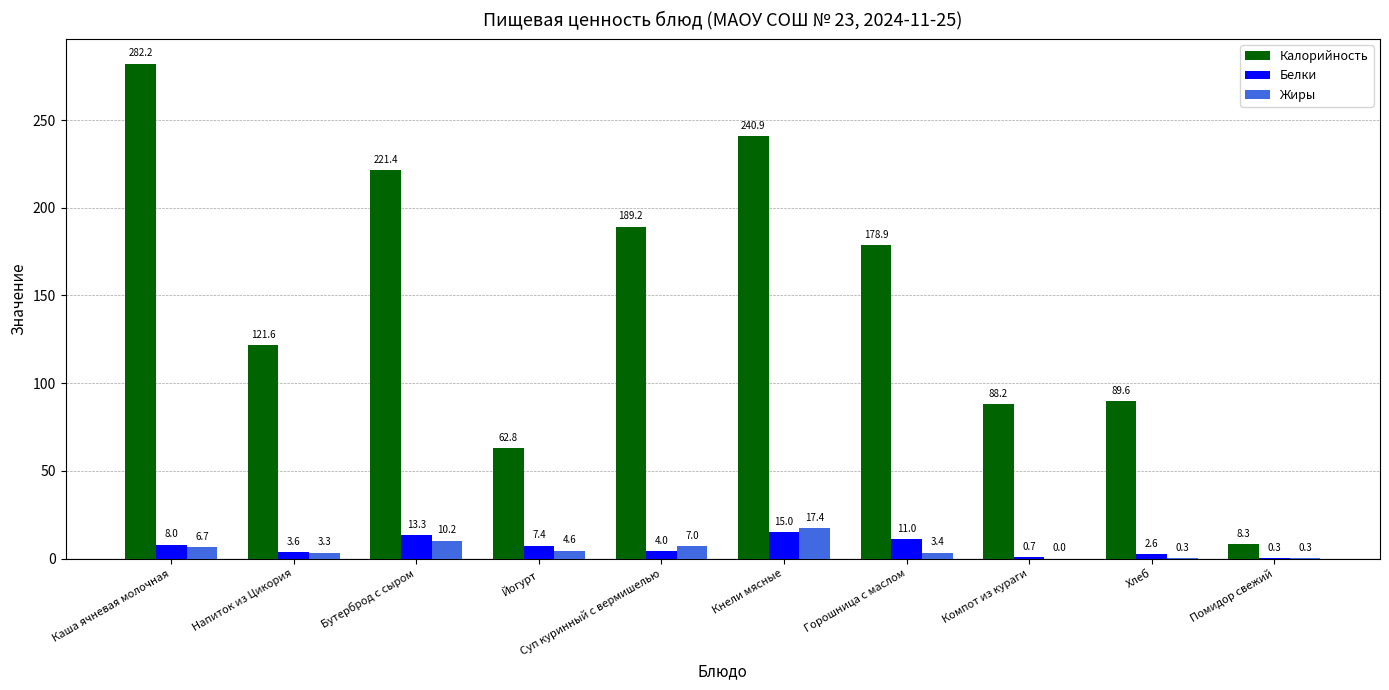

Are the bars horizontal?

No